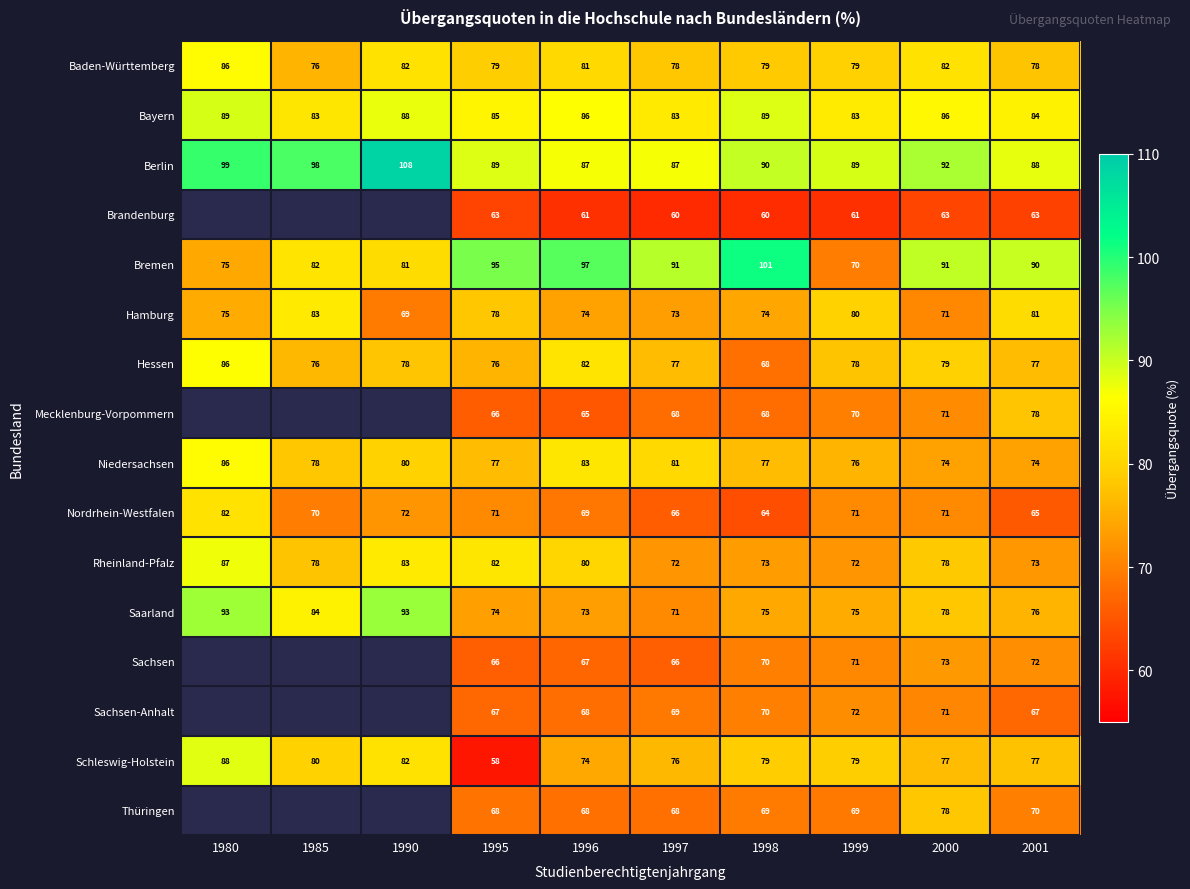

What is the difference between the second highest and minimum values in the Saarland series?

22